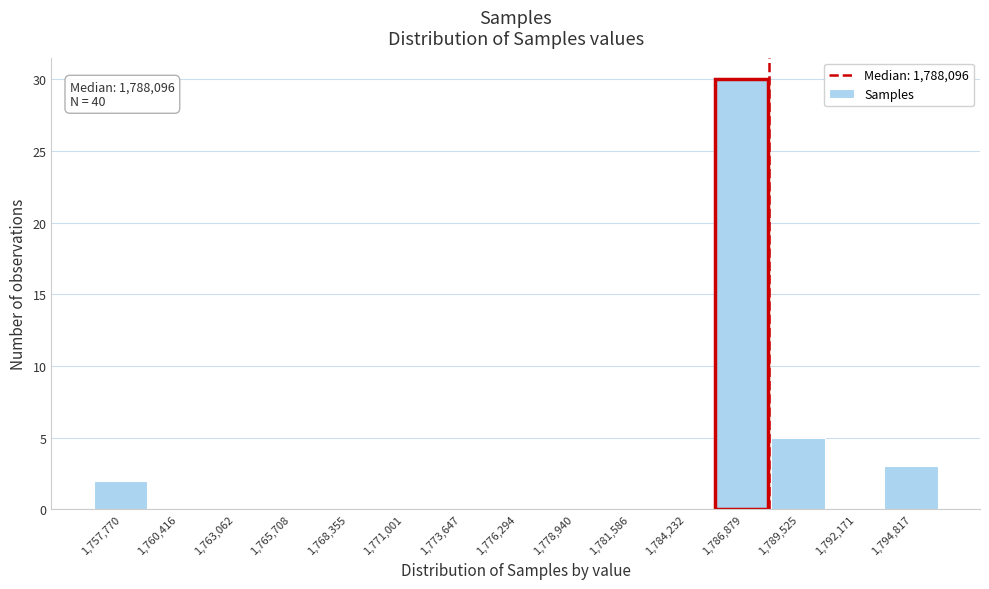

Over which range of the x-axis is the bar tallest?

1785500 to 1788000